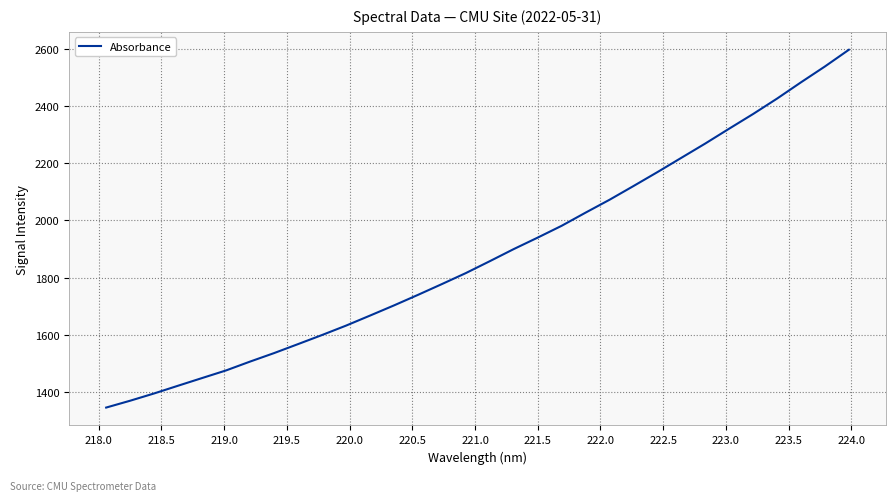

What is the difference between the maximum and second lowest values?

1226.6